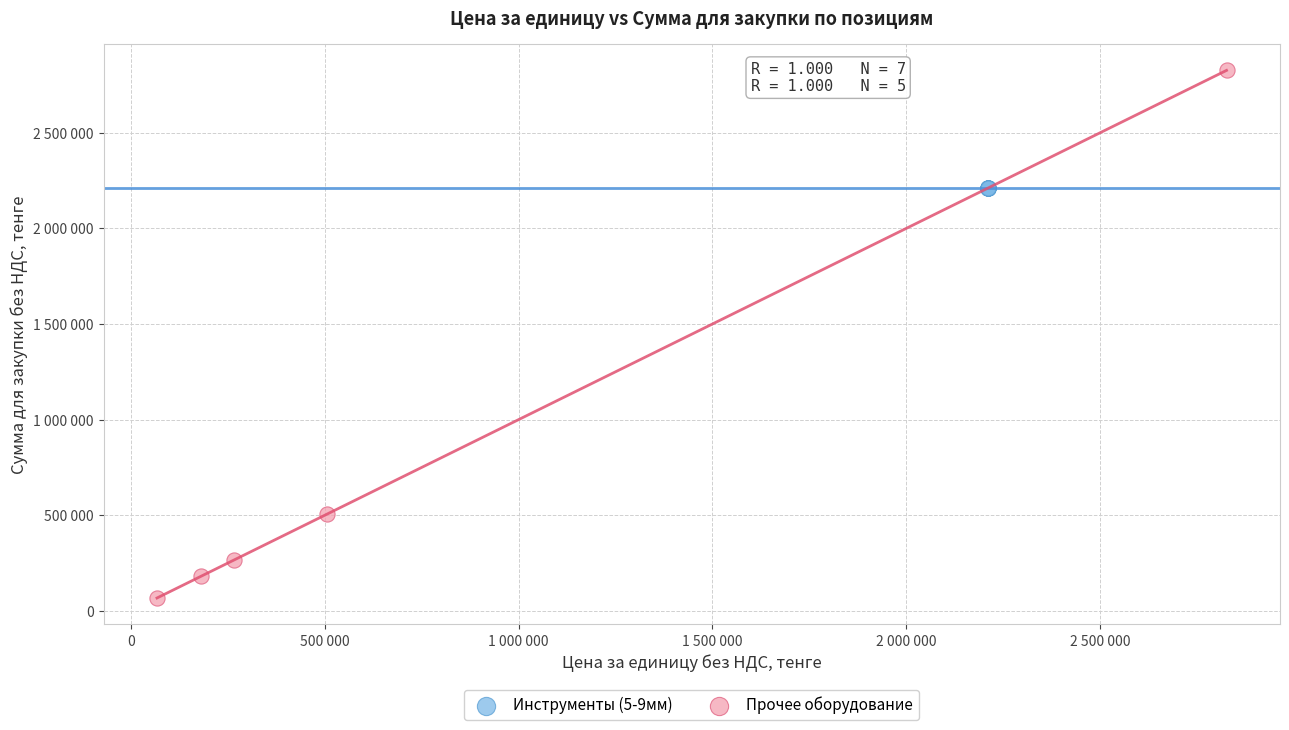

What are all the series names shown in the legend?

Инструменты (5-9мм), Прочее оборудование